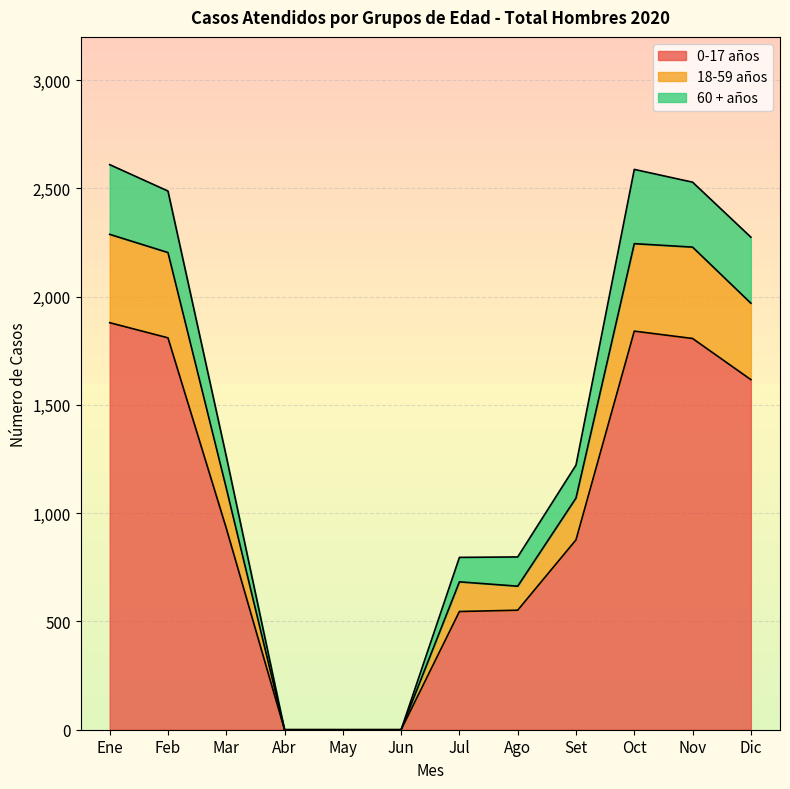

At which category is the sum across all series the highest?

Ene